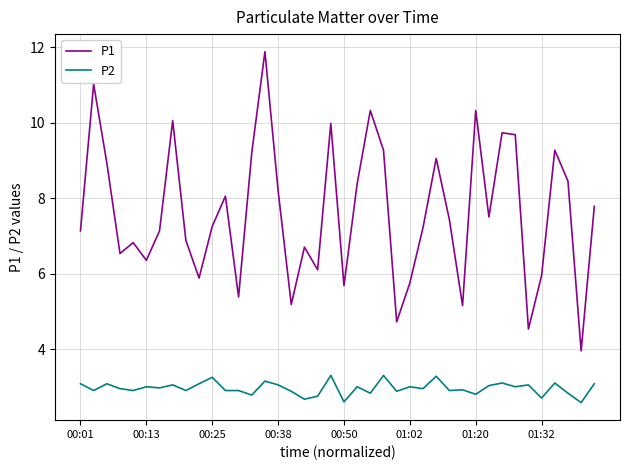

Which series has the widest spread of values?

P1